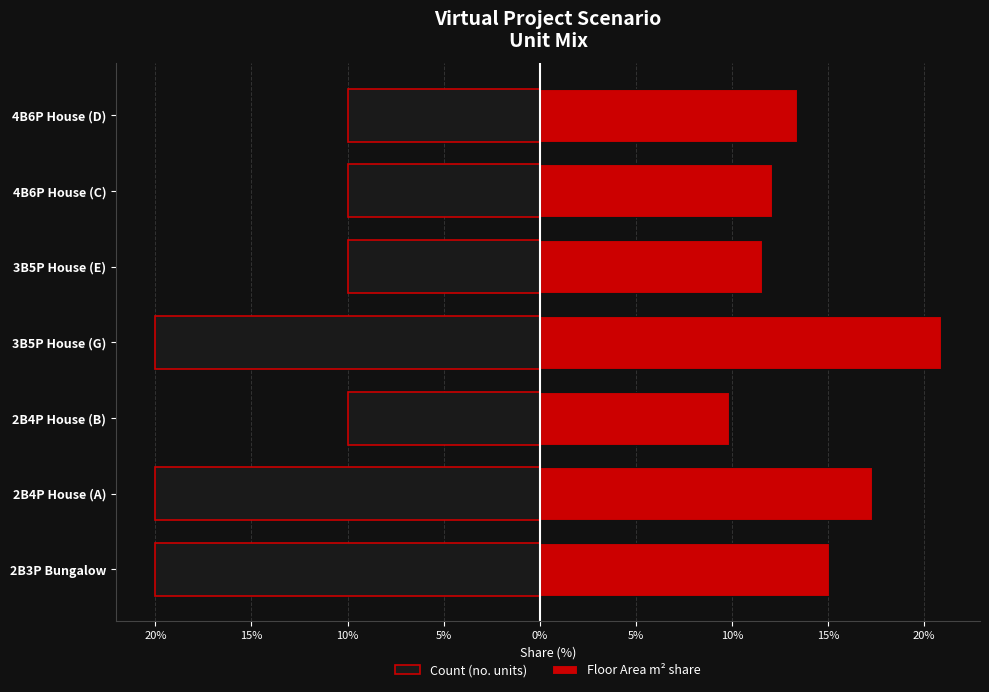

What is the difference between the highest and lowest values at 3B5P House (E)?

21.5